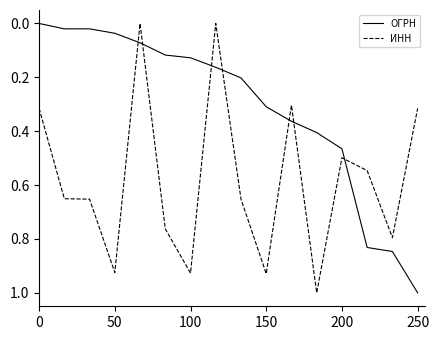

Which series has the largest total across all categories?

ИНН